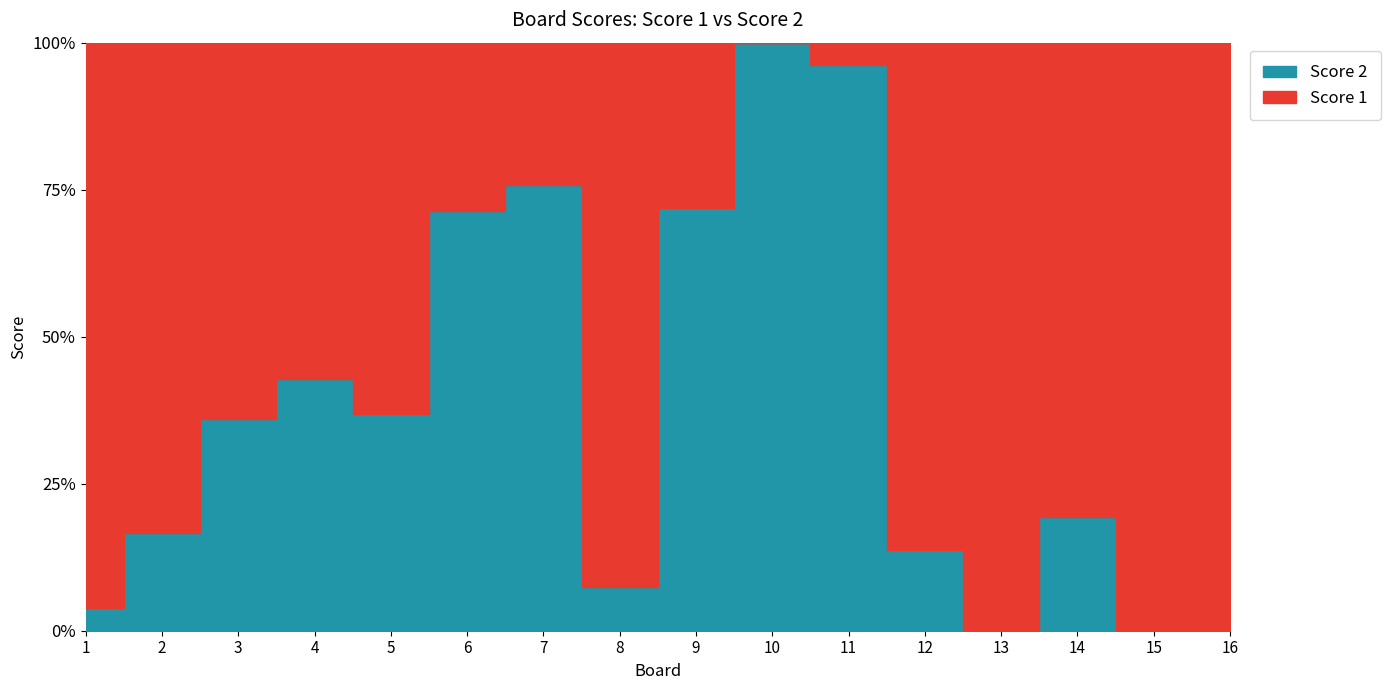

Which series has the largest total across all categories?

Score 1